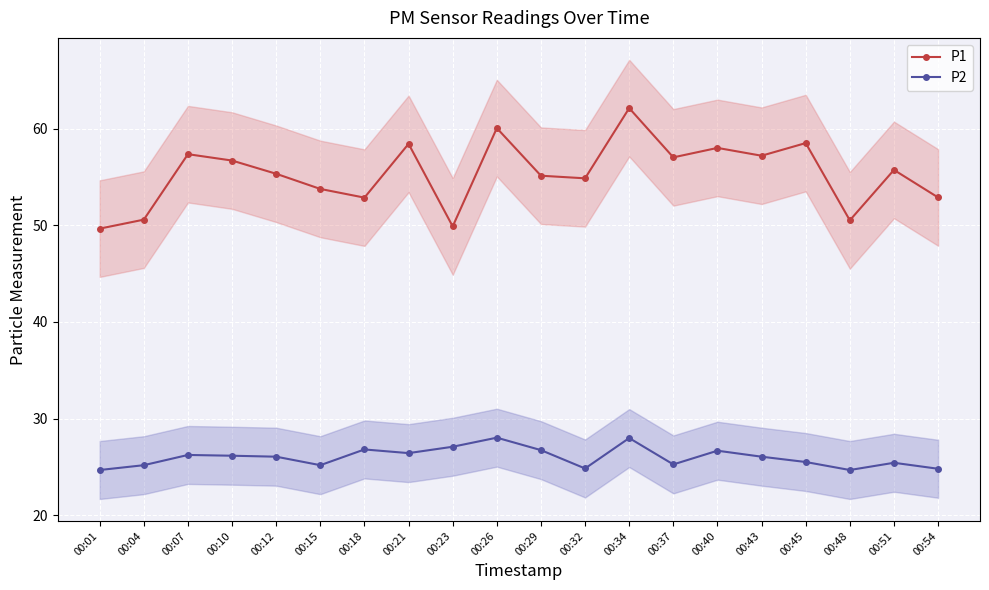

In P2, how many points are higher than both neighbors (excluding endpoints)?

6